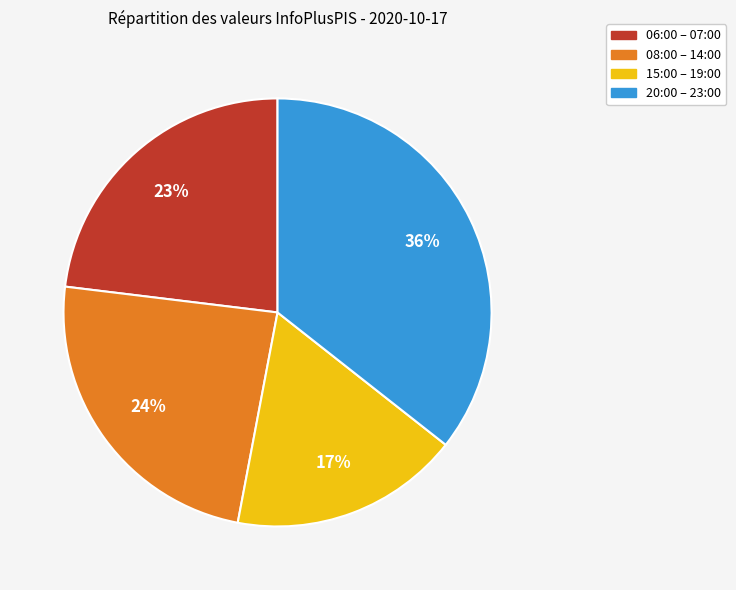

To the nearest percent, what is the combined percentage of 15:00 – 19:00 and 20:00 – 23:00?

53%